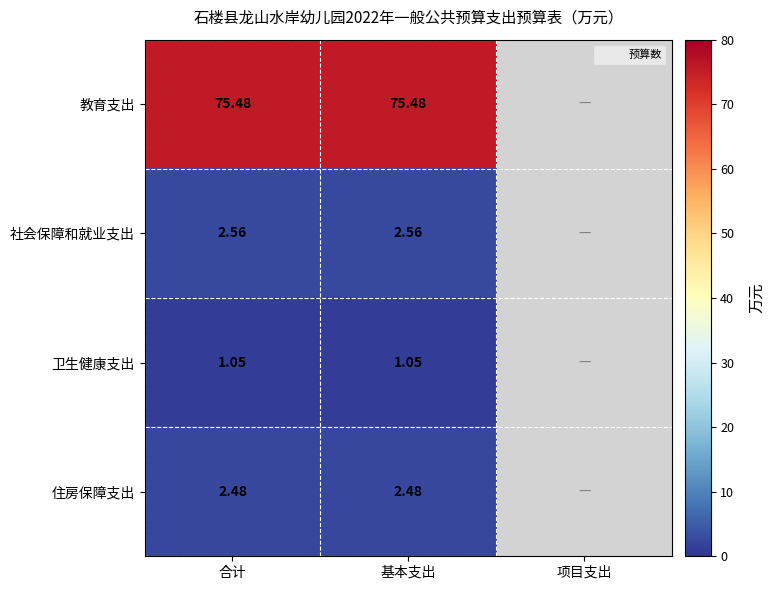

Is the value of 住房保障支出 at 基本支出 greater than the value of 社会保障和就业支出 at 项目支出?

No